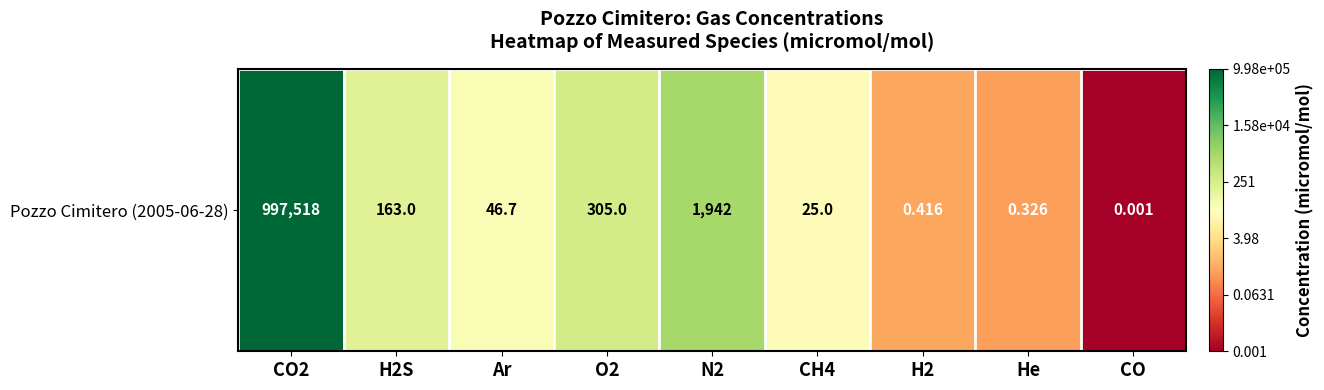

How many data points are less than 1?

3